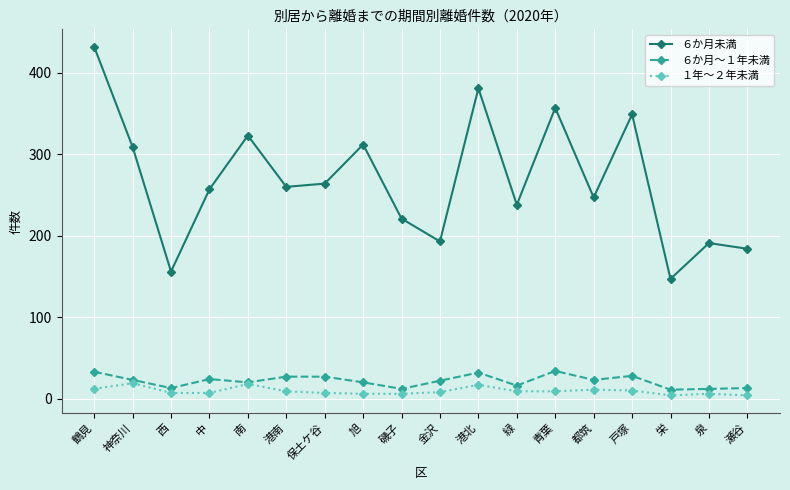

What is the label of the 16th point from the right?

西